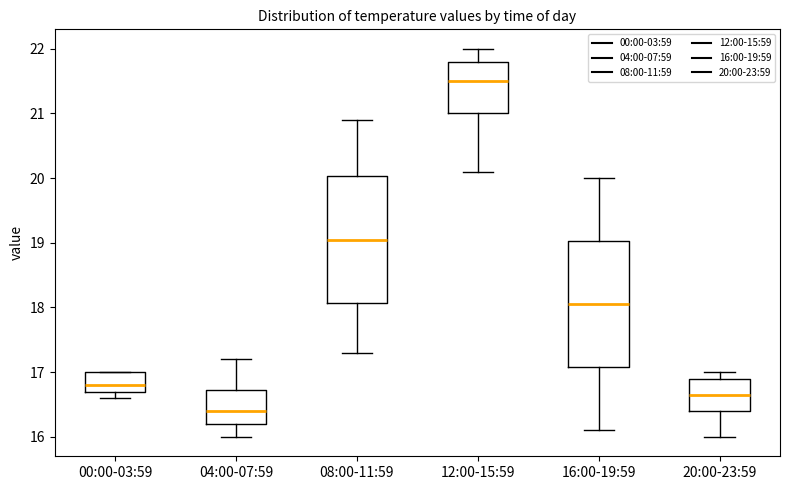

Reading left to right, transcribe this box plot: for each box, give where its median line is, the range the box spans, and where its two whiskers end, as read against the y-axis. The values are not printed on the chart, so give them approximately, as read against the axis.

00:00-03:59: median 16.8, box 16.7 to 17.0, whiskers 16.6 to 17.0
04:00-07:59: median 16.4, box 16.2 to 16.7, whiskers 16.0 to 17.2
08:00-11:59: median 19.1, box 18.1 to 20.0, whiskers 17.3 to 20.9
12:00-15:59: median 21.5, box 21.0 to 21.8, whiskers 20.1 to 22.0
16:00-19:59: median 18.1, box 17.1 to 19.0, whiskers 16.1 to 20.0
20:00-23:59: median 16.7, box 16.4 to 16.9, whiskers 16.0 to 17.0